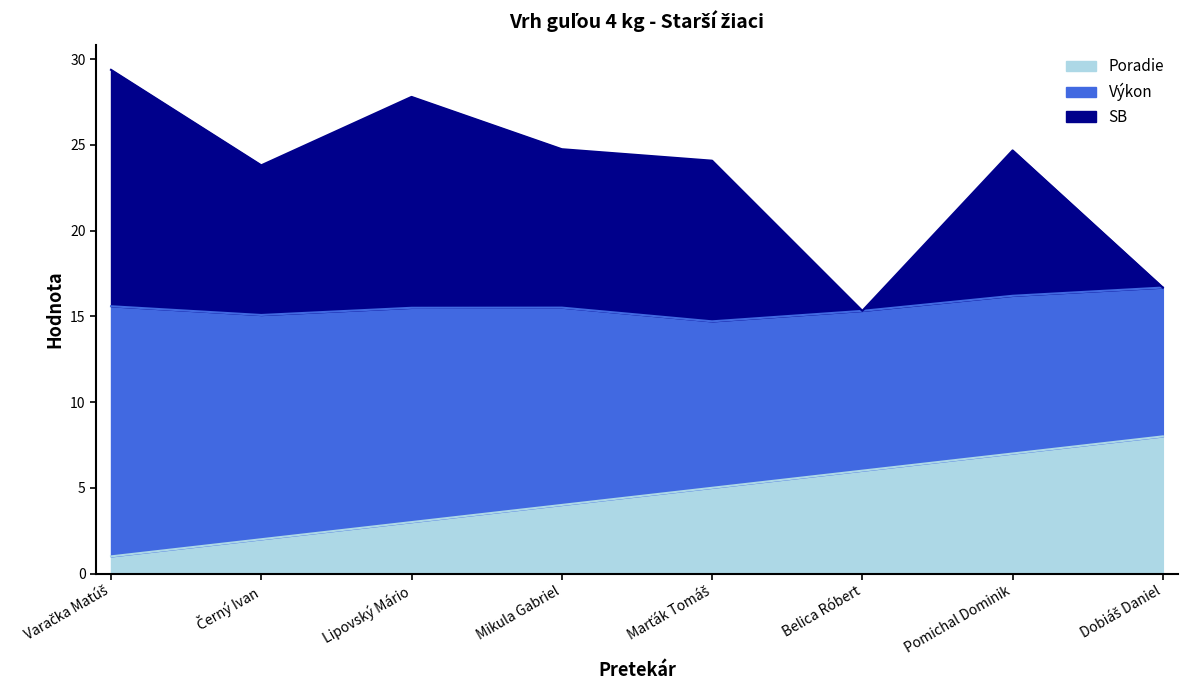

True or false: SB and Poradie intersect in this chart.

False